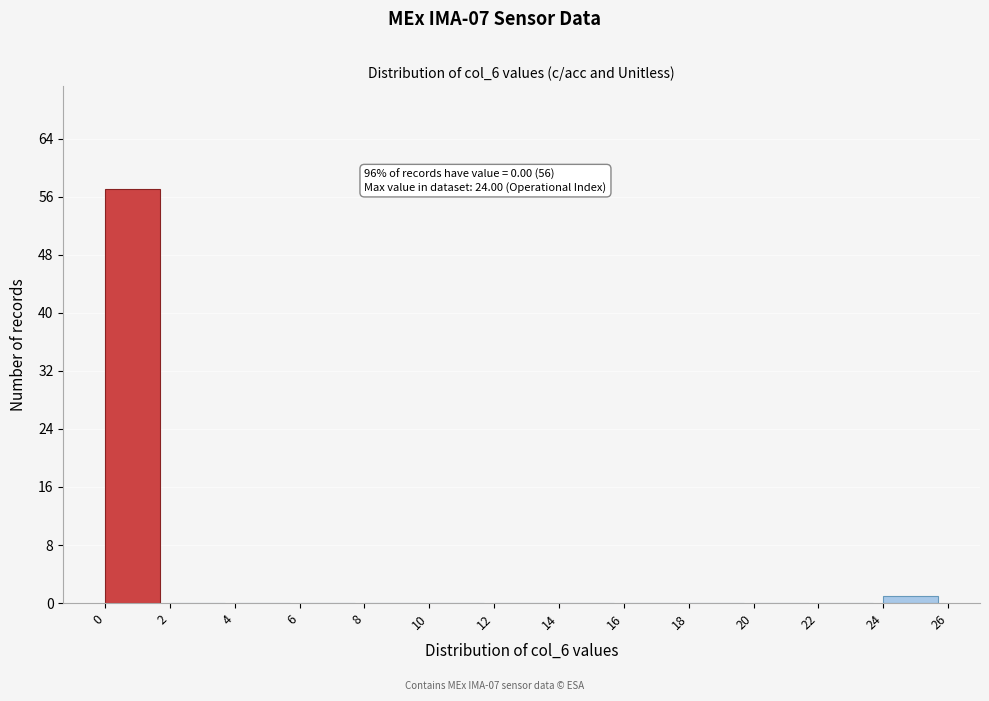

Which range on the x-axis has the tallest bar?

0 to 2